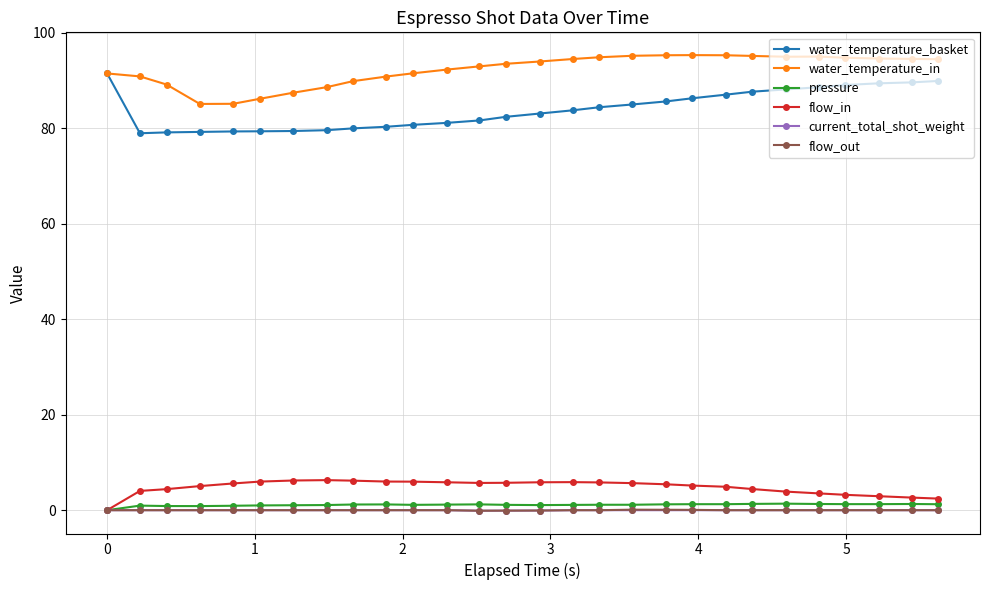

At how many categories does at least one series exceed 52?

28